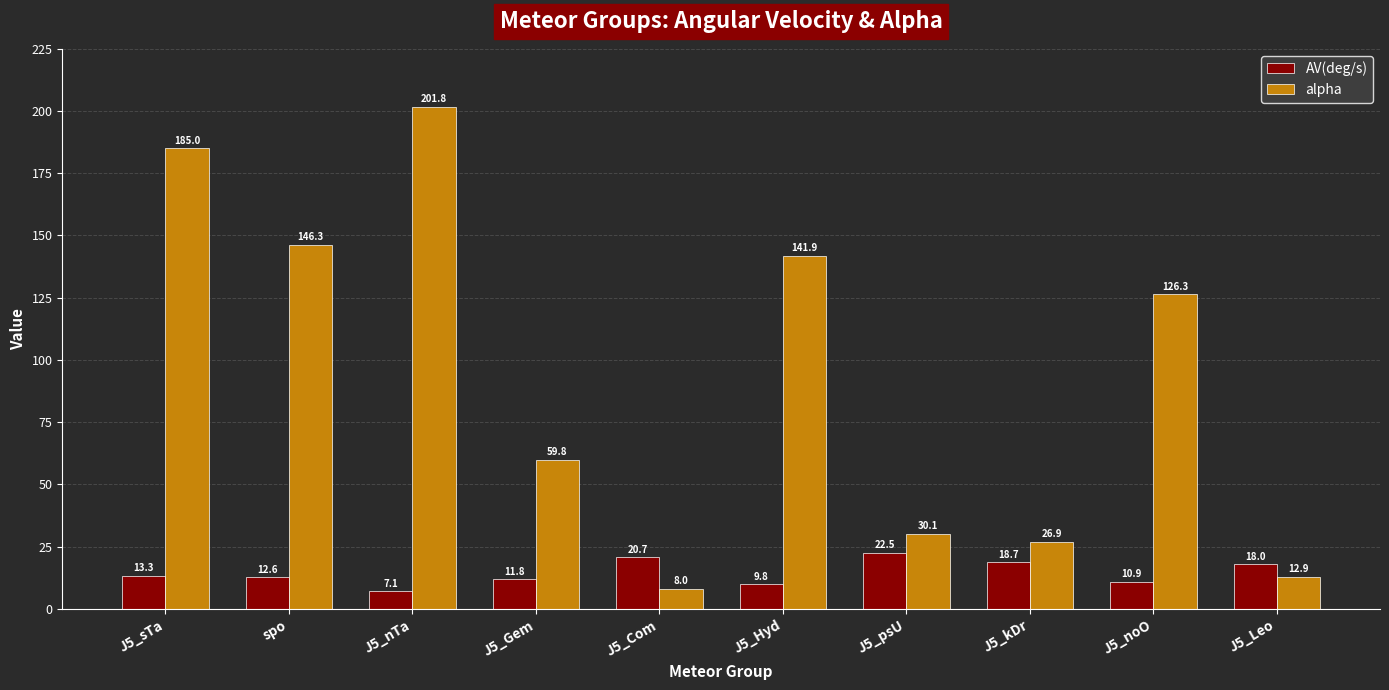

Is it true that AV(deg/s) equals 3.8 at spo?

False